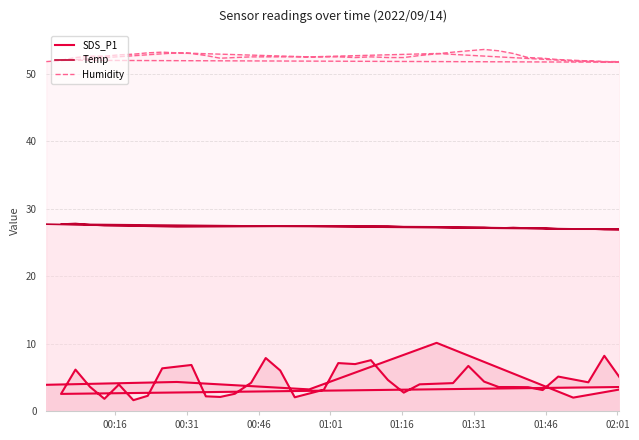

Between 2022/09/14 00:56:34 and 2022/09/14 00:41:02, which is larger?

2022/09/14 00:56:34